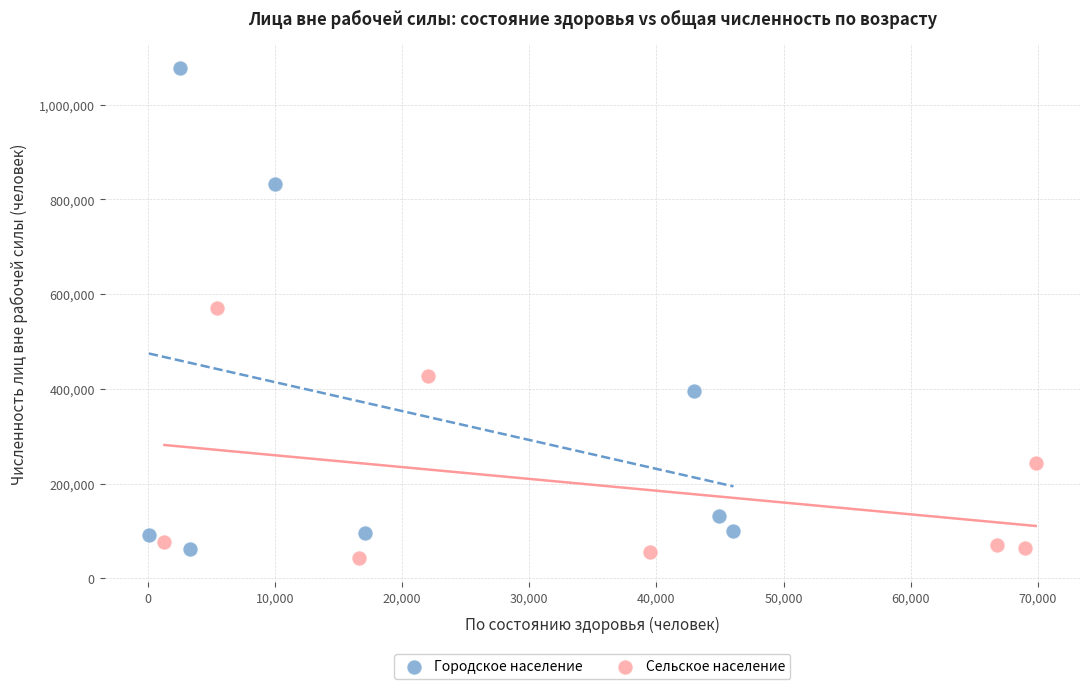

Which series contains the highest Y value?

Городское население